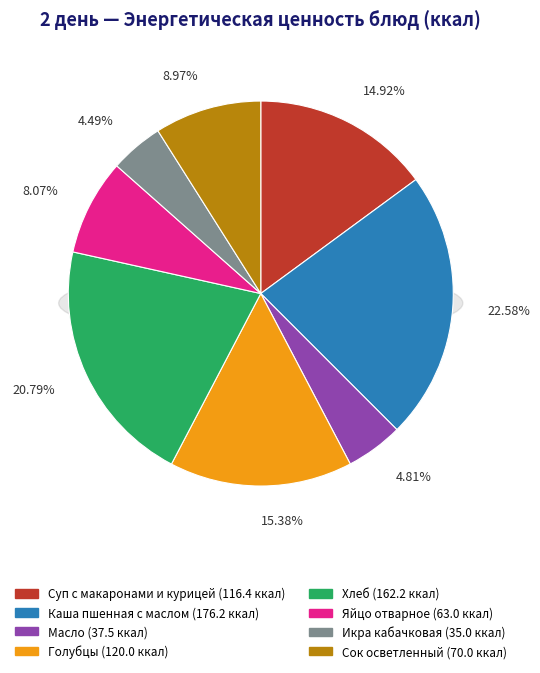

Is it true that Голубцы is 15% of the pie?

True